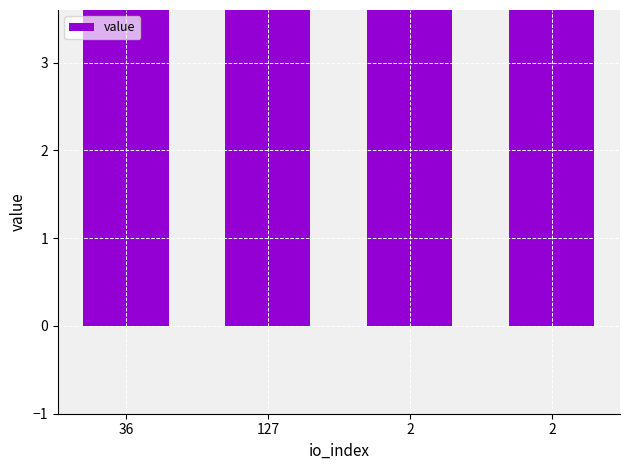

What is the value of the 1st bar from the left?

39.9